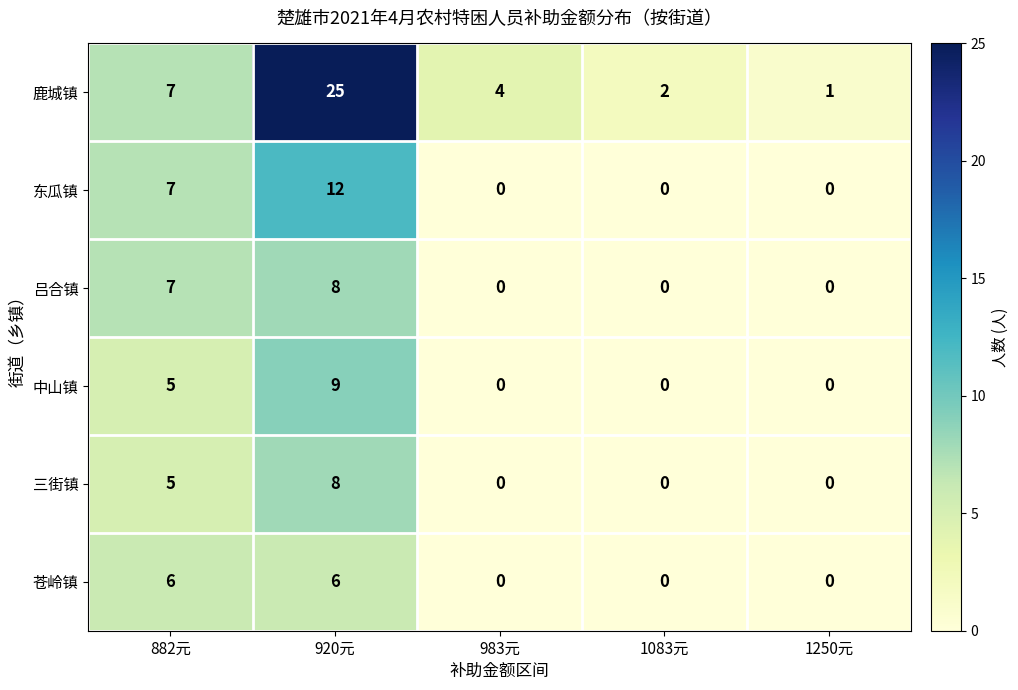

Which series has the largest range (max minus min)?

鹿城镇